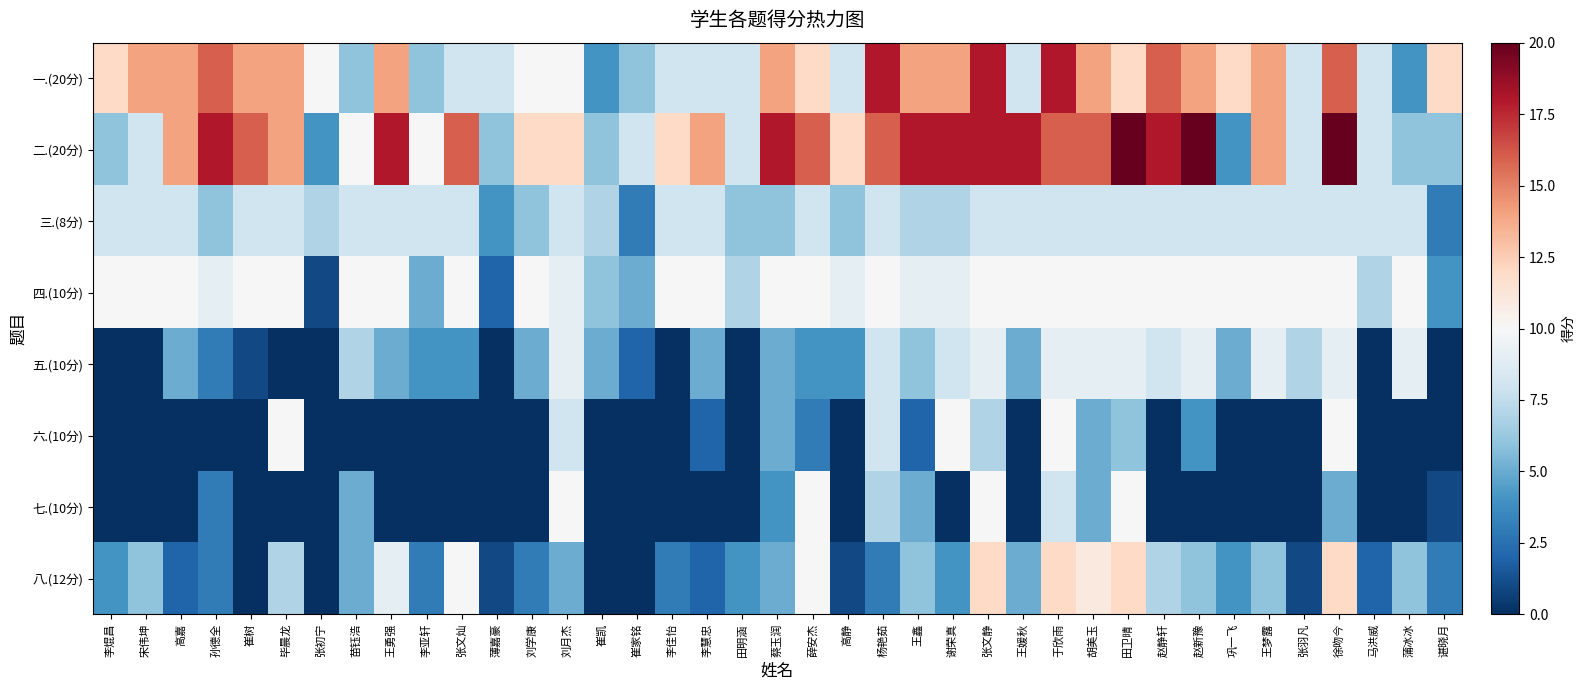

Which has a higher value, 李焜昌 or 蔡玉润?

蔡玉润